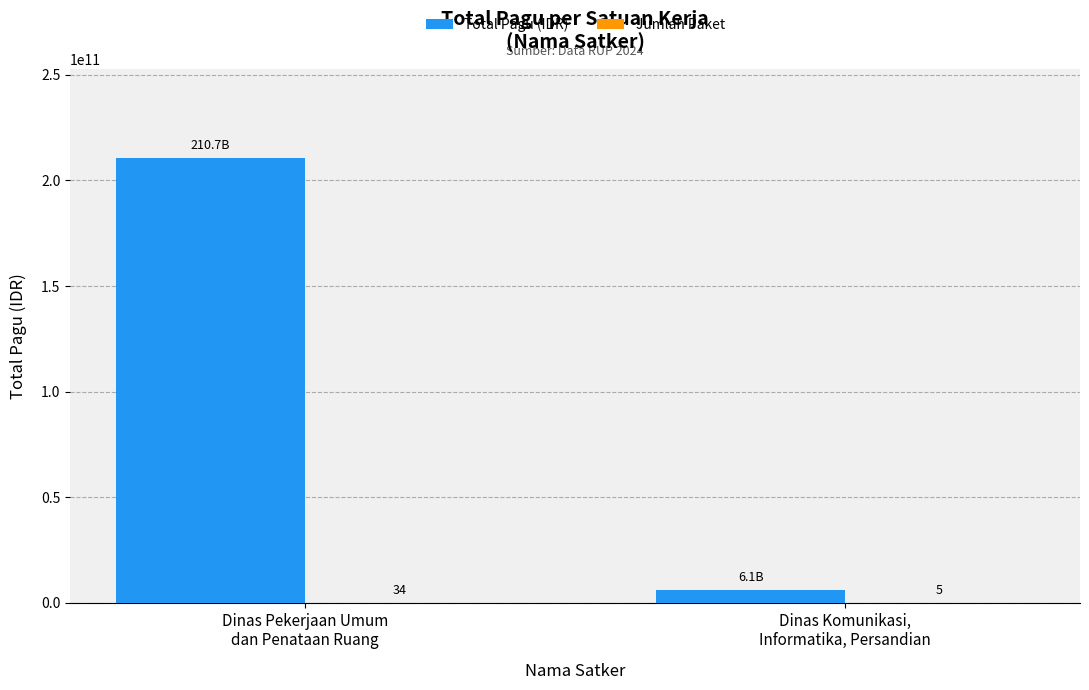

Which series has the largest total across all categories?

Total Pagu (IDR)